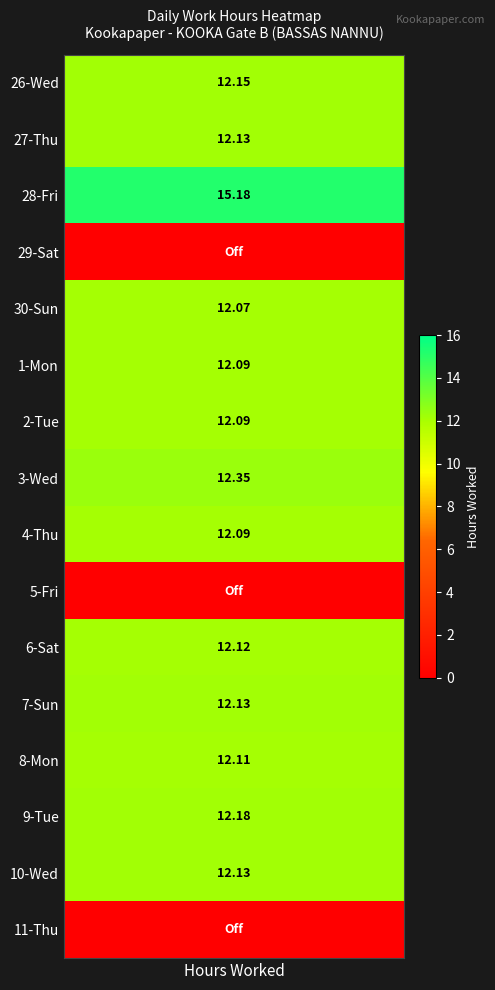

Between 4 and 13, which is larger?

4